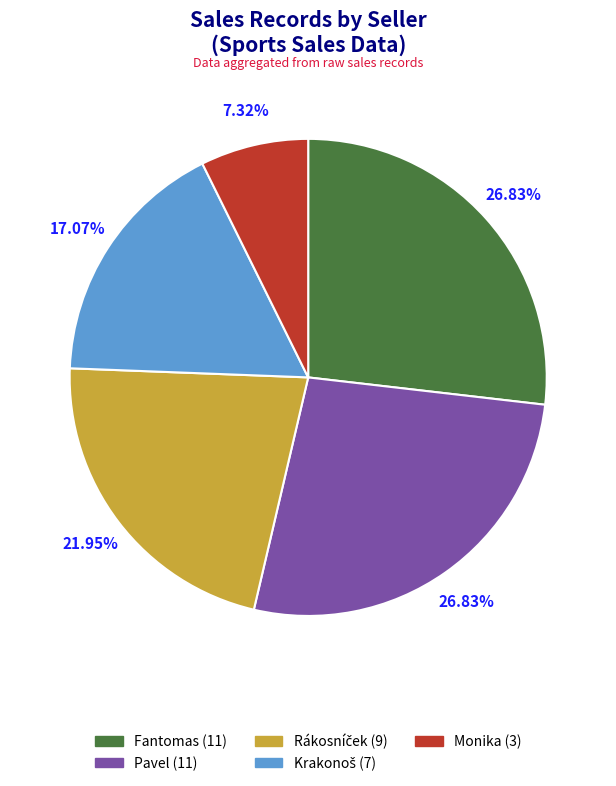

What is the smallest slice in the pie chart?

Monika